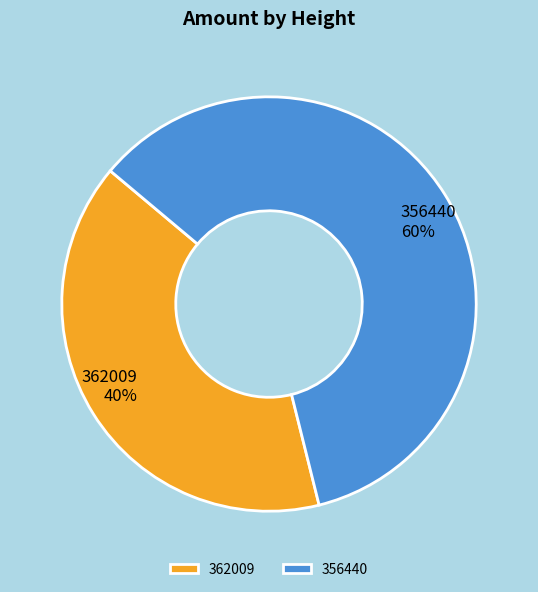

Count the number of slices in the pie.

2